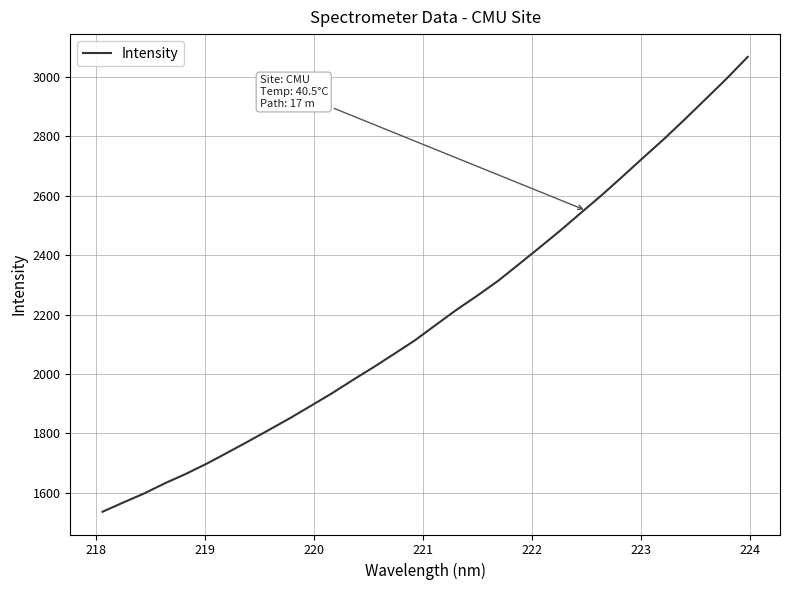

What is the maximum value shown in the chart?

3067.4